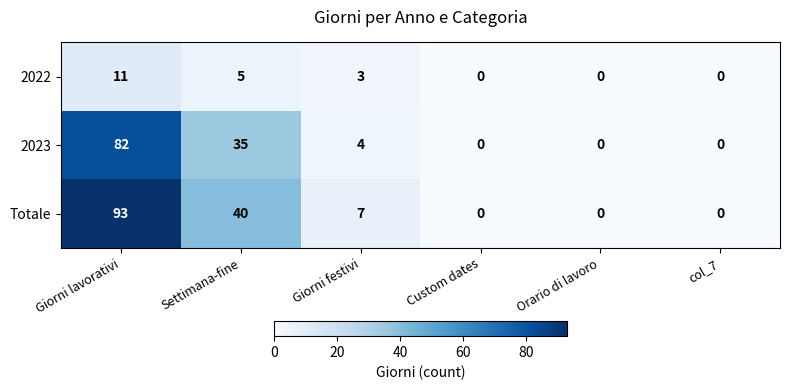

Which category has the highest value in the Totale series?

Giorni lavorativi